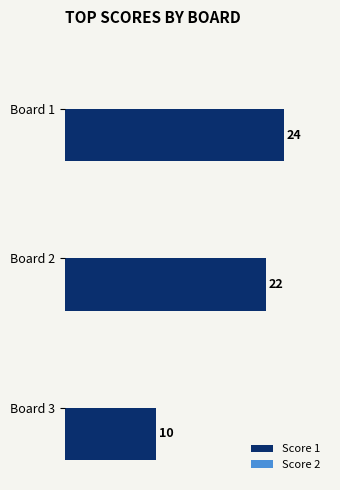

List the labels in order of value, largest first.

Board 1, Board 2, Board 3